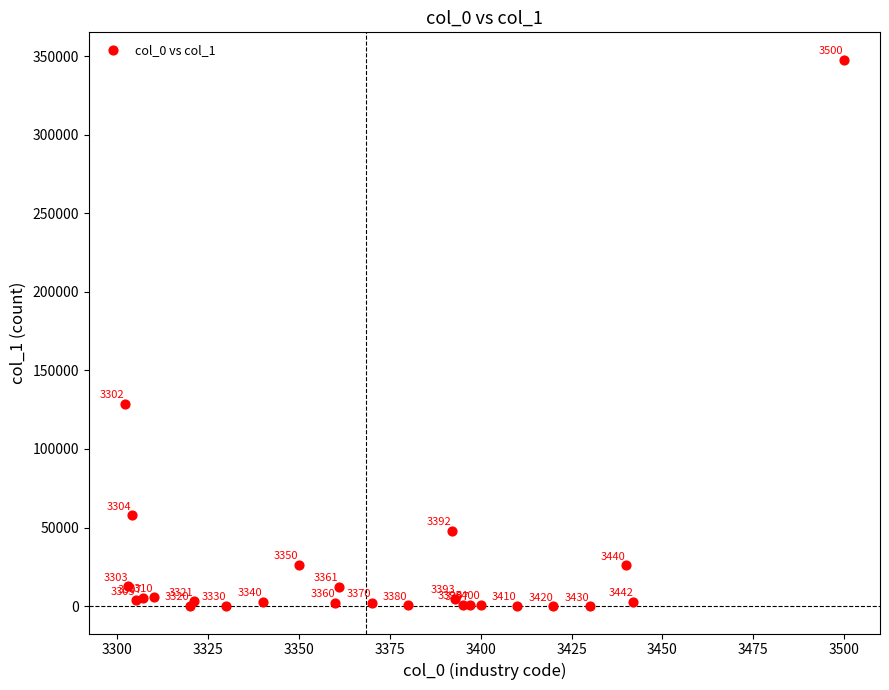

What Y value in the scatter plot is closest to 173843?

128758